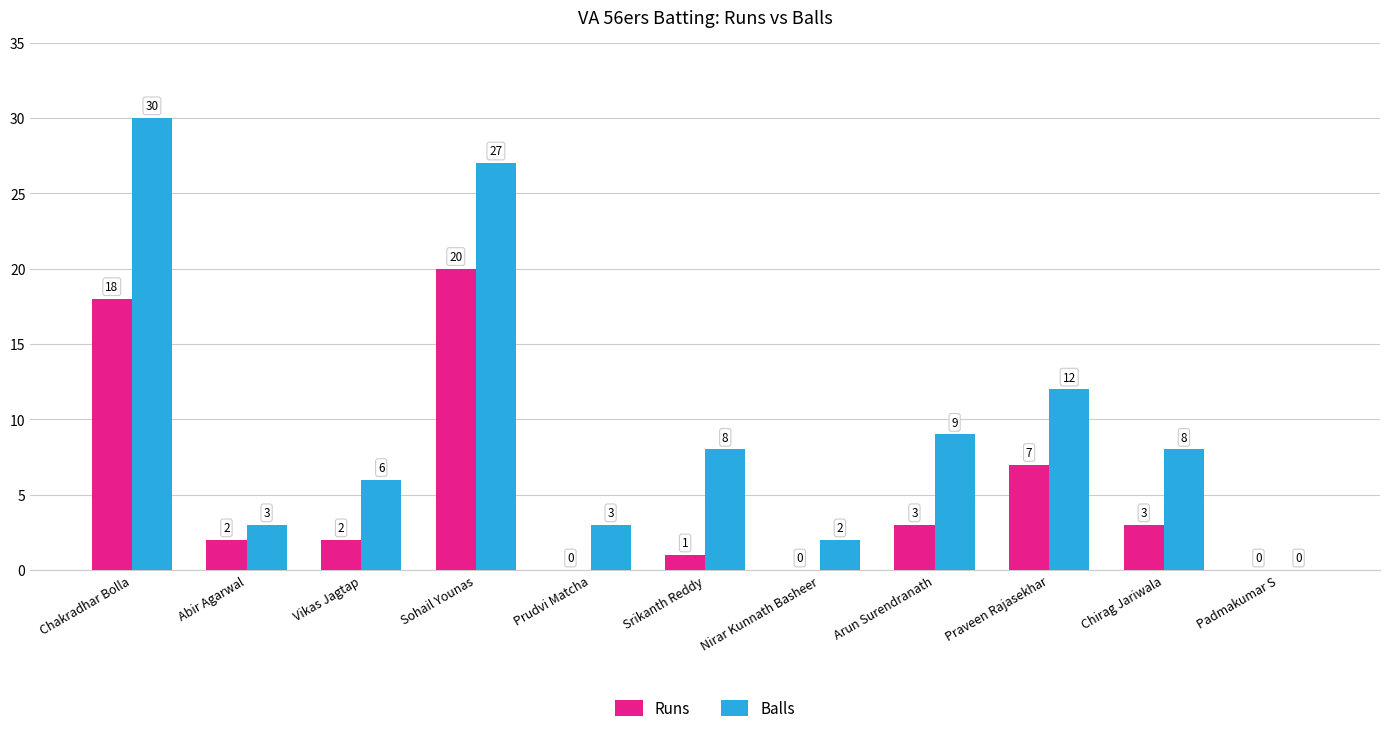

Which label corresponds to the largest value in the chart?

Chakradhar Bolla